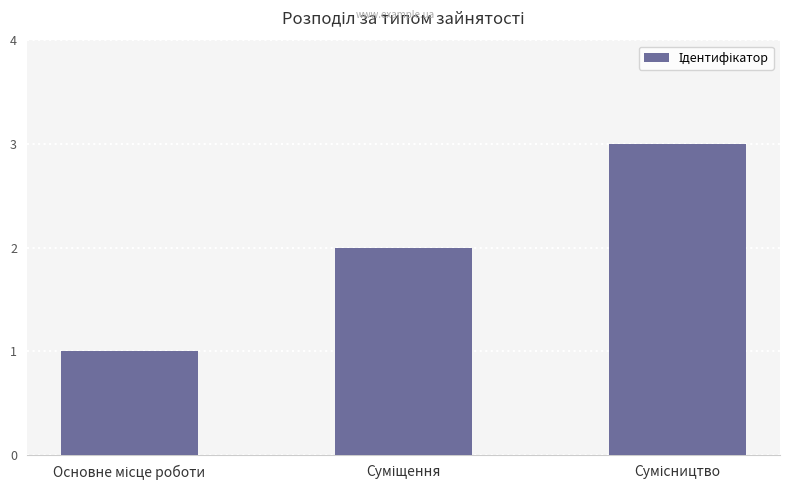

What is the greatest value displayed?

3